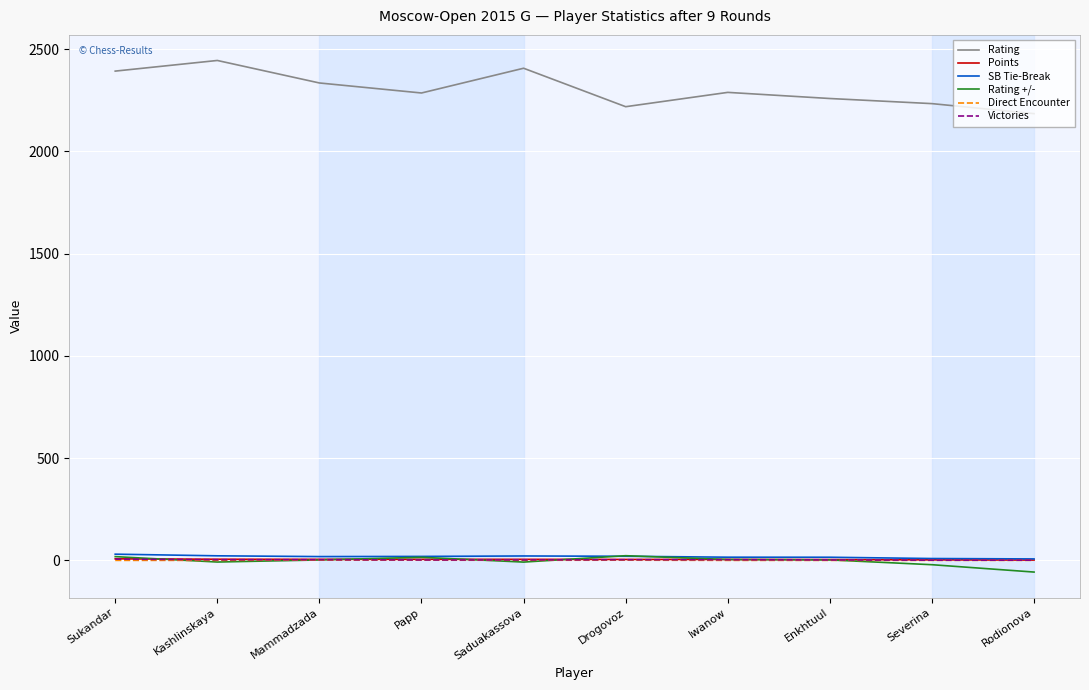

At how many categories does at least one series exceed 54?

10